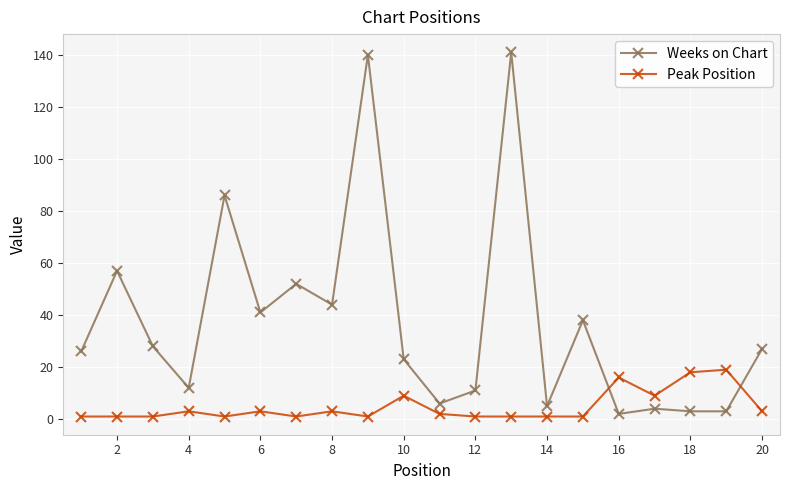

How many intersections are there between Peak Position and Weeks on Chart?

2